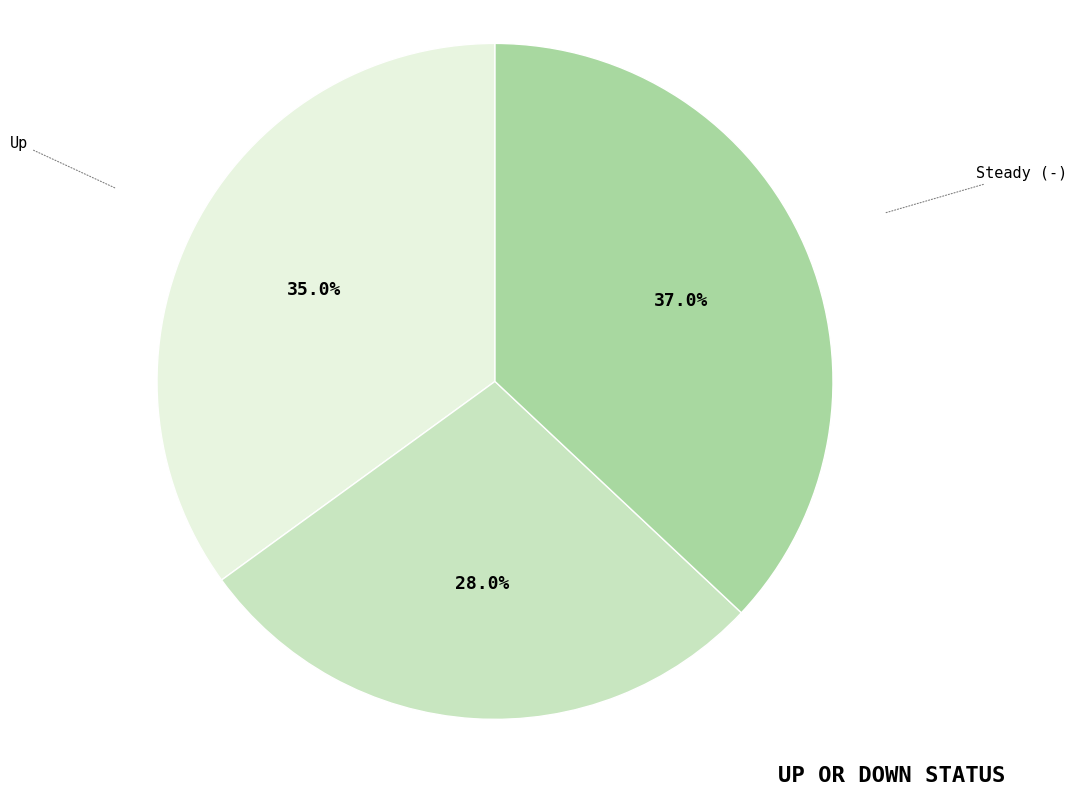

How much of the chart is everything except Down?

72.0%